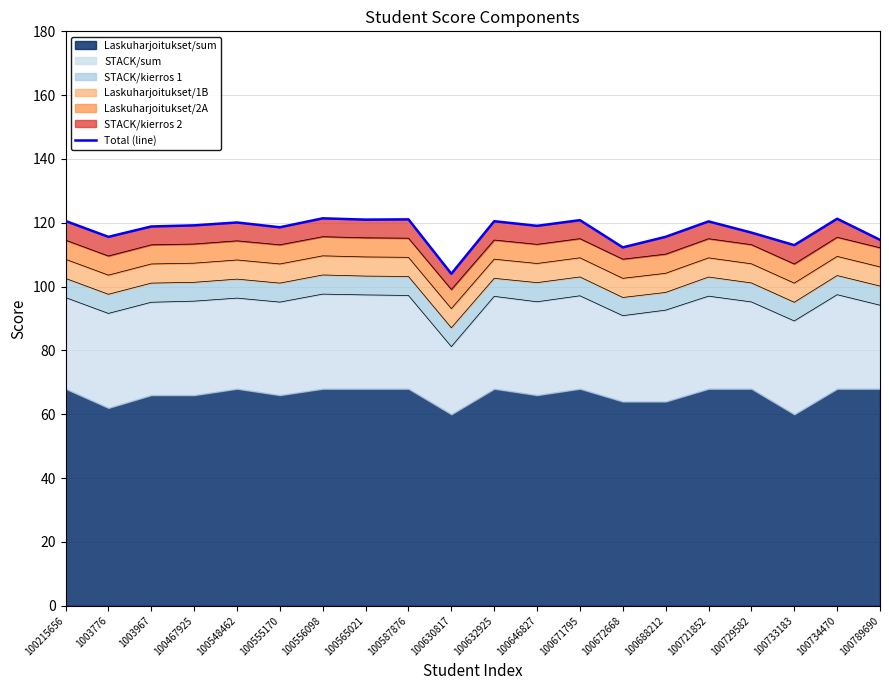

Which category has the highest value across all series?

100556098